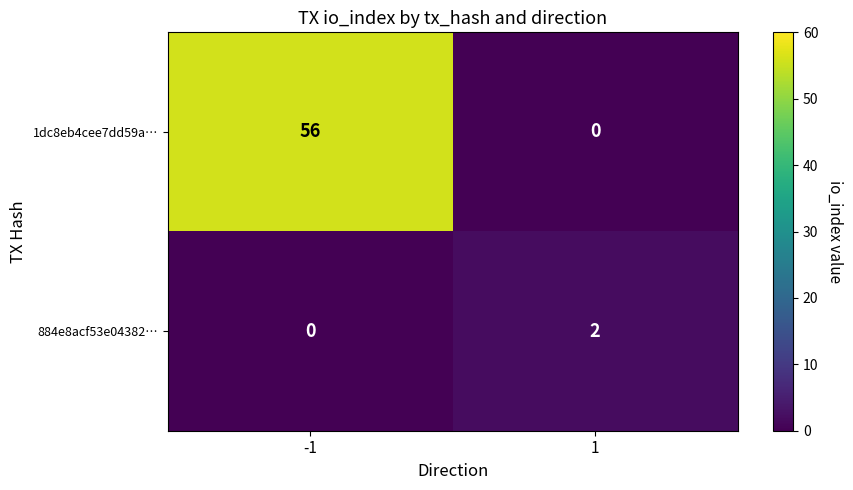

What is the sum of the 1dc8eb4cee7dd59a… values at 1 and -1?

56